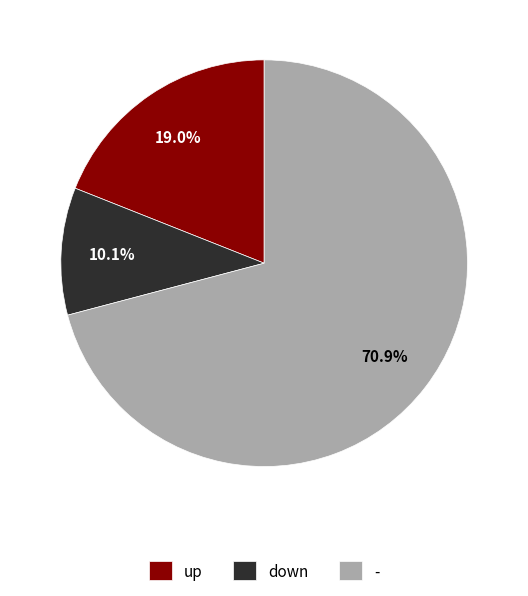

Is it true that down is 10% of the pie?

True